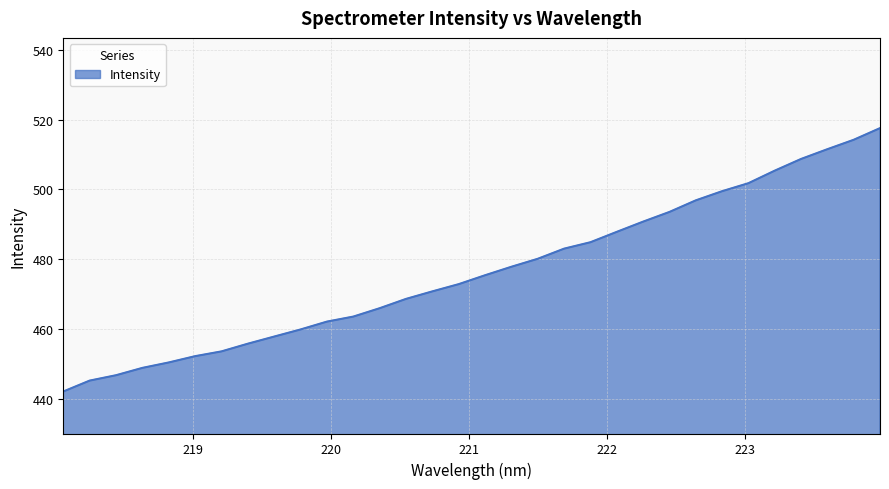

What is the smallest value displayed?

442.0